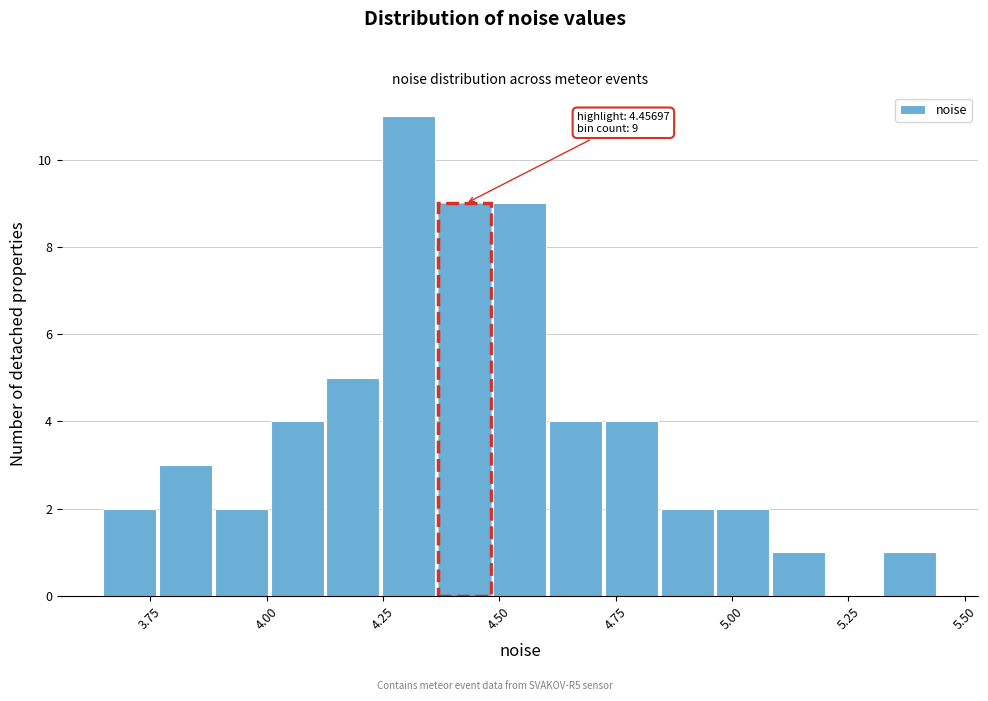

Around what value on the x-axis is the tallest bar? Give the approximate position of its centre, as read against the axis.

4.30